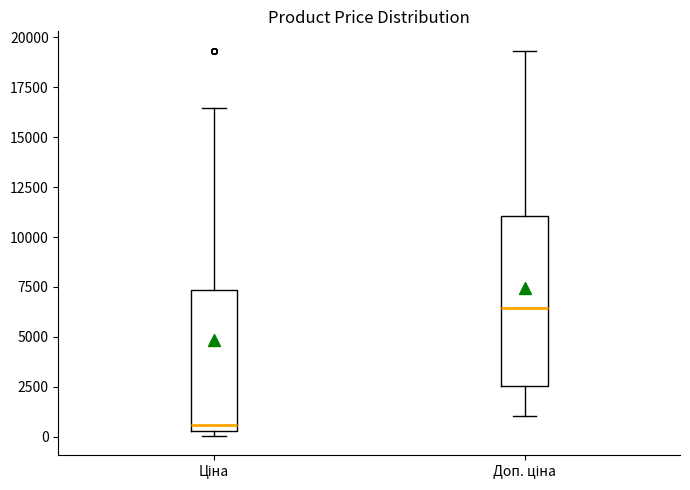

Reading left to right, read every box against the y-axis: the position of its median line, the range the box covers, and the ends of its whiskers. The values are not printed on the chart, so give them approximately, as read against the axis.

Ціна: median 500 (just above the box's lower edge), box 500 to 7500, whiskers 0 to 16500
Доп. ціна: median 6500, box 2500 to 11000, whiskers 1000 to 19500